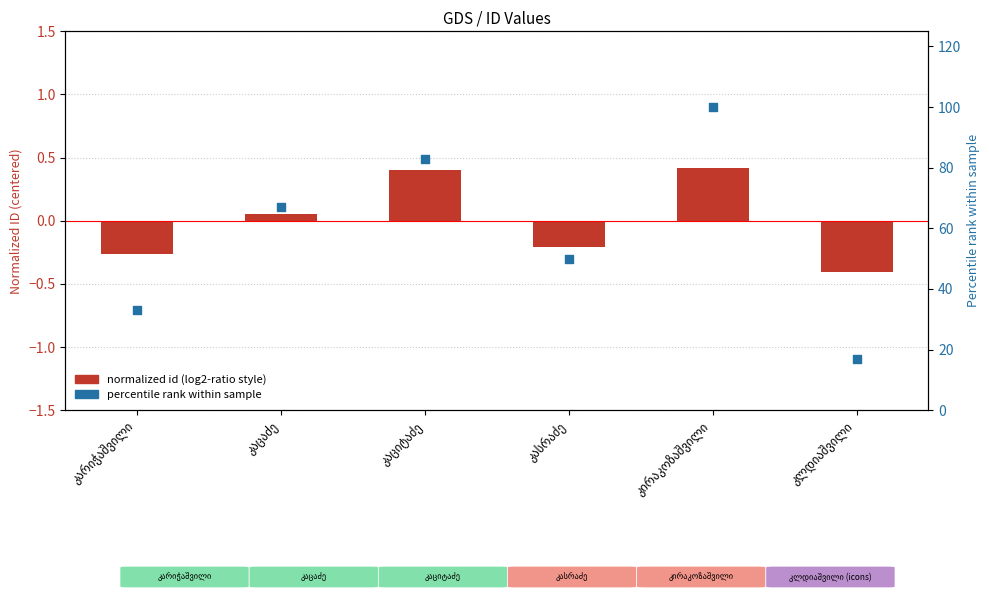

Which series contains the lowest Y value?

normalized id (log2-ratio style)